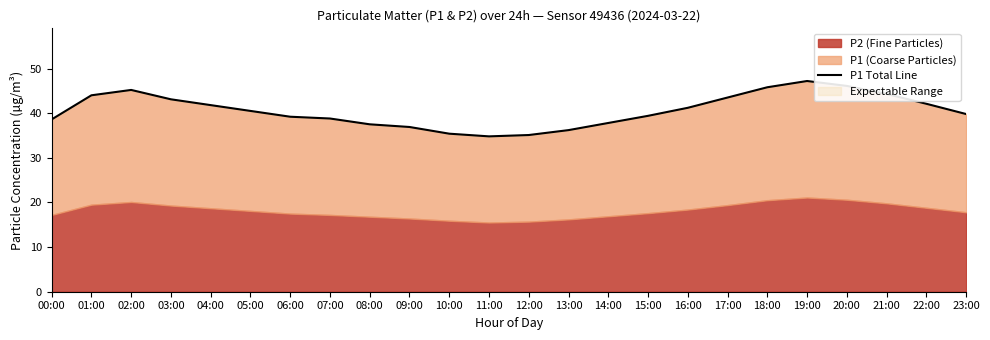

Reading left to right, transcribe all the data shown in this chart.

38.6	44.0	45.2	43.1	41.8	40.5	39.2	38.8	37.5	36.9	35.4	34.8	35.1	36.2	37.8	39.4	41.2	43.5	45.8	47.2	46.1	44.3	42.1	39.8